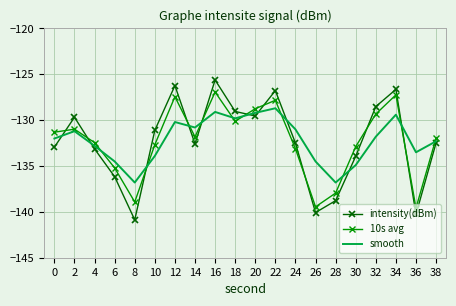

The intensity(dBm) series shows -64.6 at 6. True or false?

False